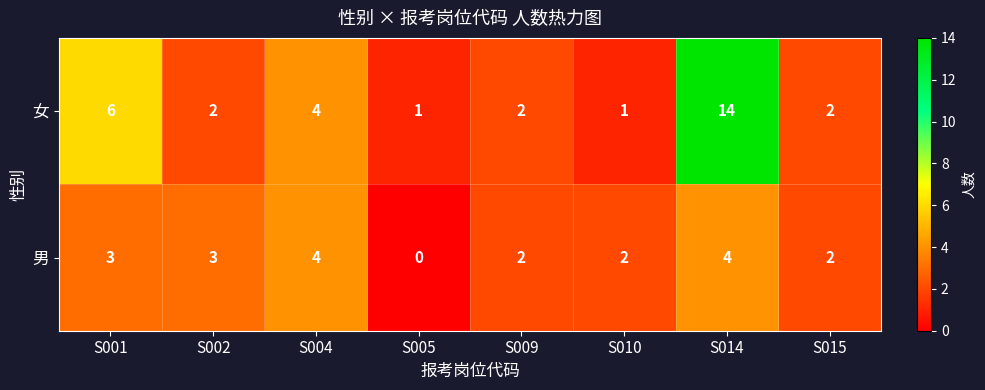

At which category is the sum across all series the highest?

S014